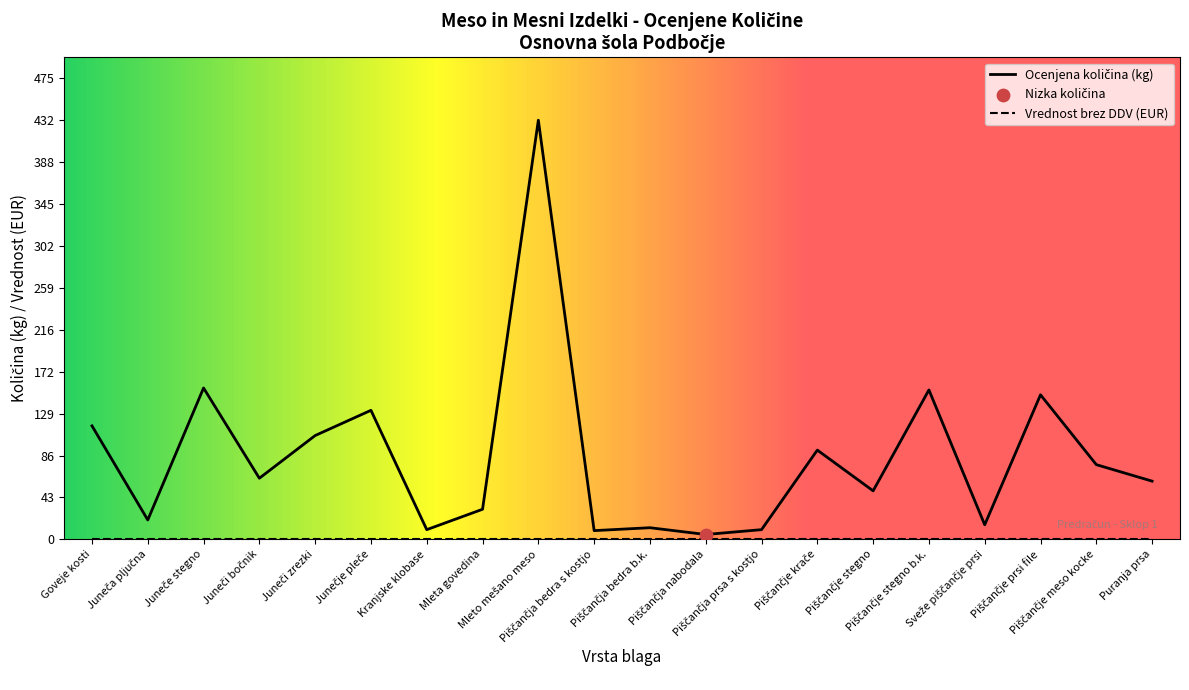

What is the change in value from Juneča pljučna to Piščančja bedra s kostjo?

-11